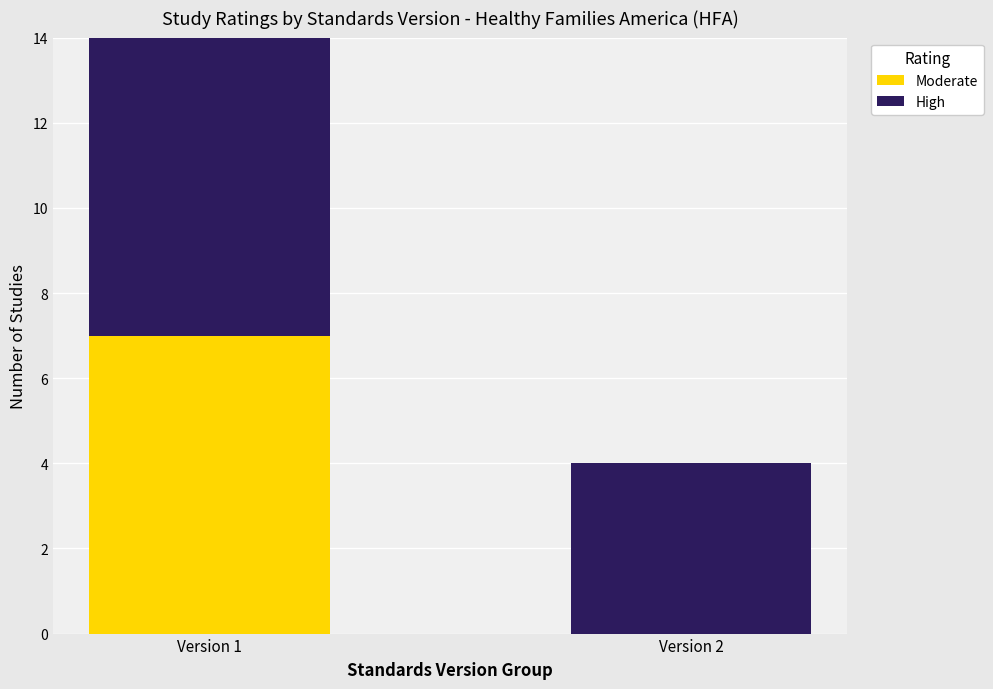

What is the total value across all series at Version 2?

4